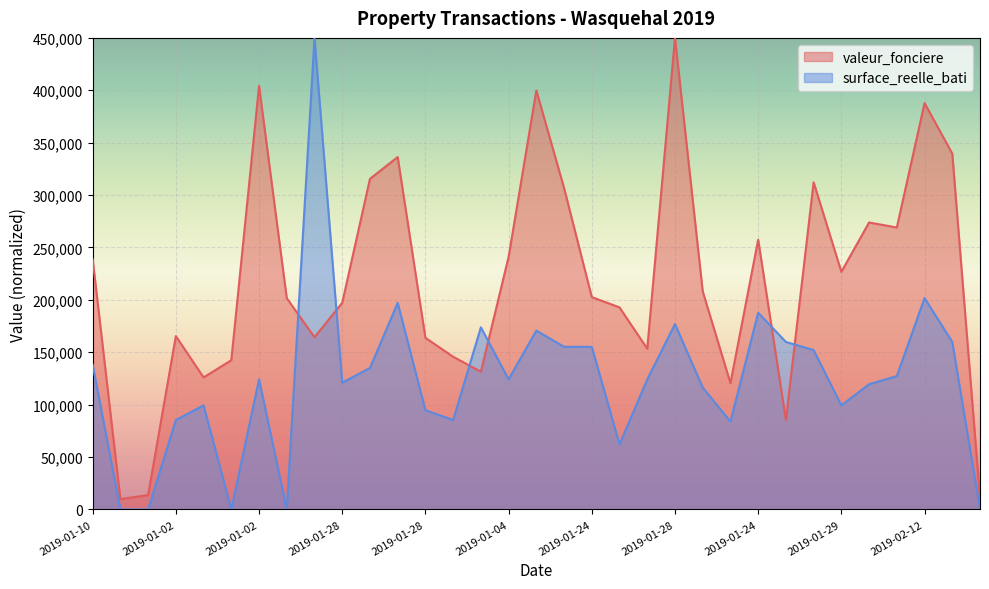

What is the difference between the second highest and second lowest values in the surface_reelle_bati series?

201724.1